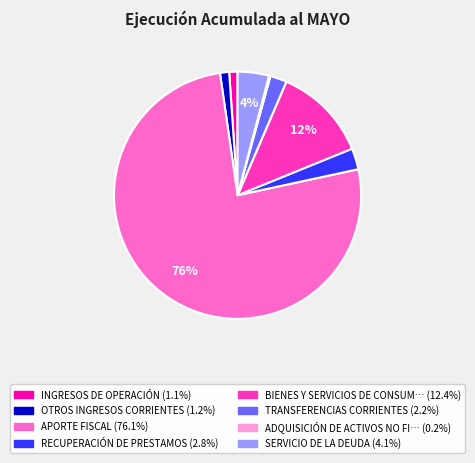

Is there any slice that represents more than half of the pie?

Yes